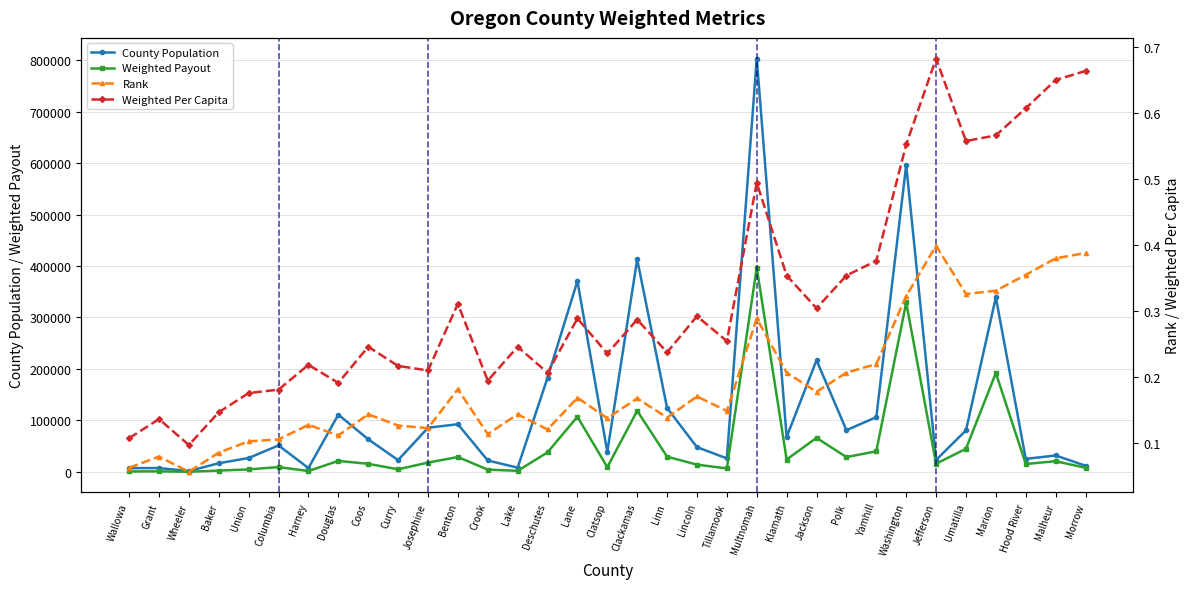

True or false: Weighted Payout and County Population intersect in this chart.

False